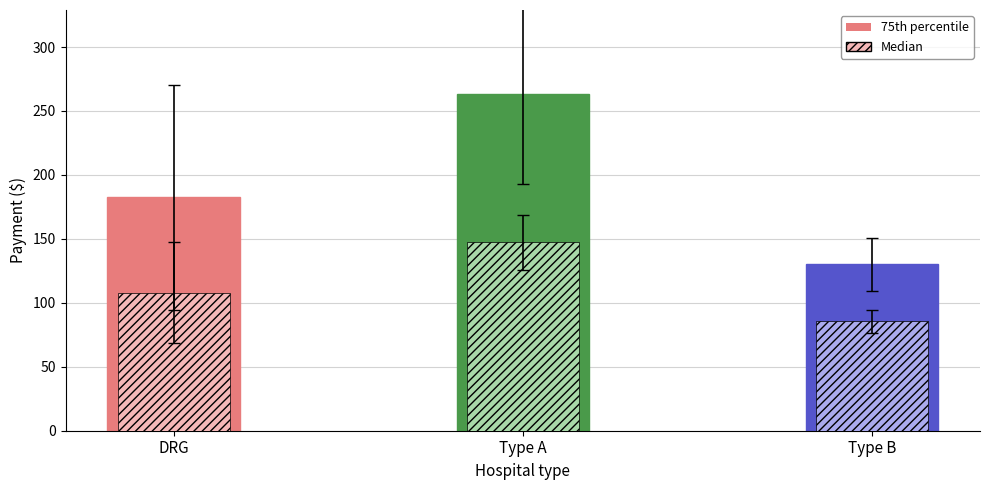

At which category is the sum across all series the highest?

Type A